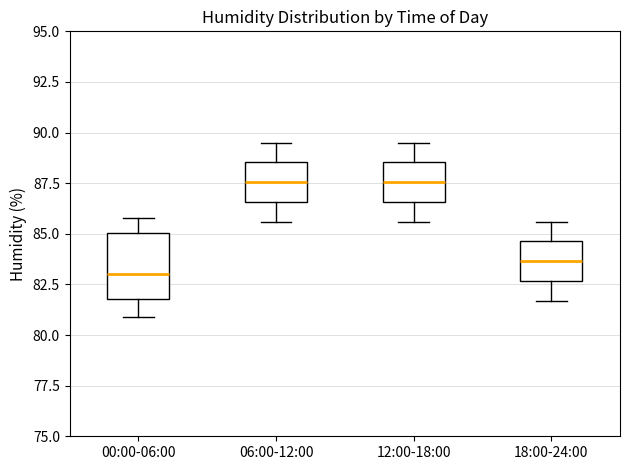

Reading left to right, read every box against the y-axis: the position of its median line, the range the box covers, and the ends of its whiskers. The values are not printed on the chart, so give them approximately, as read against the axis.

00:00-06:00: median 83.0, box 82.0 to 85.0, whiskers 81.0 to 86.0
06:00-12:00: median 87.5, box 86.5 to 88.5, whiskers 85.5 to 89.5
12:00-18:00: median 87.5, box 86.5 to 88.5, whiskers 85.5 to 89.5
18:00-24:00: median 83.5, box 82.5 to 84.5, whiskers 81.5 to 85.5